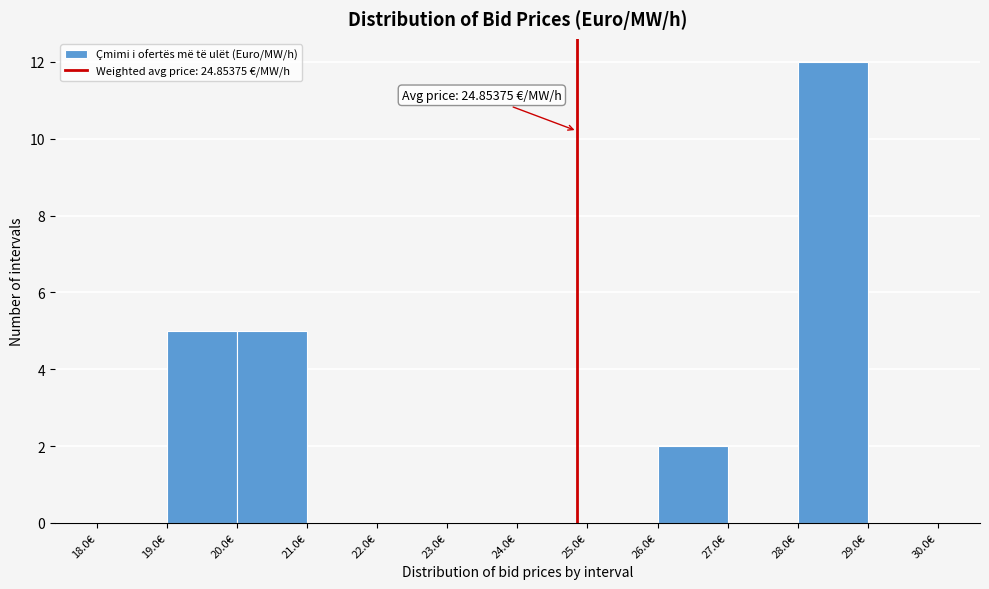

Which range on the x-axis has the tallest bar?

28 to 29